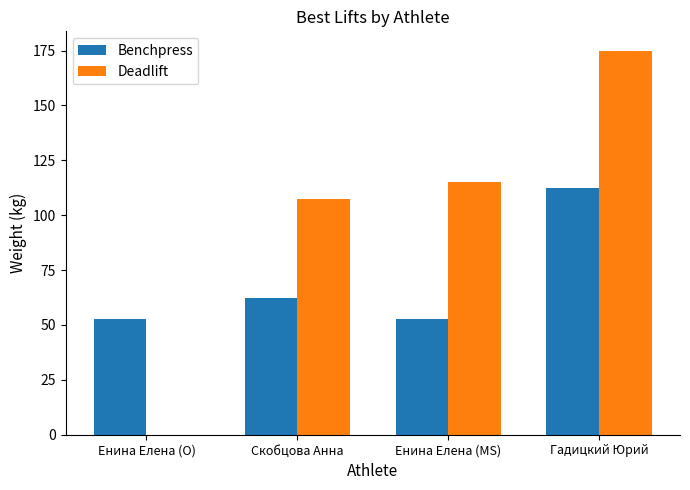

At which label is Deadlift closest to 87?

Скобцова Анна